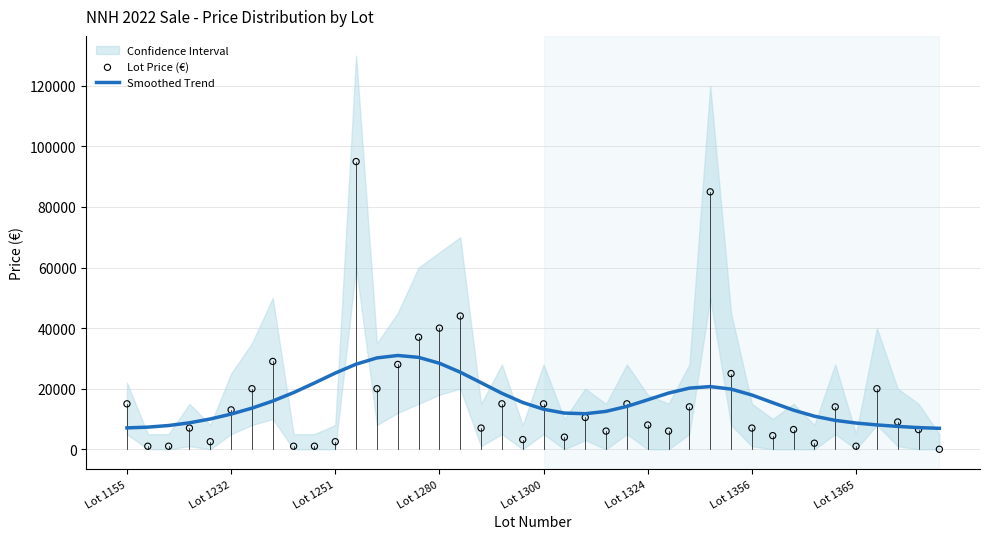

What is the highest value of the Smoothed Trend series?

30967